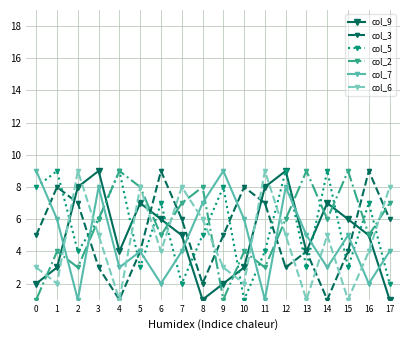

How many series are shown in this chart?

6